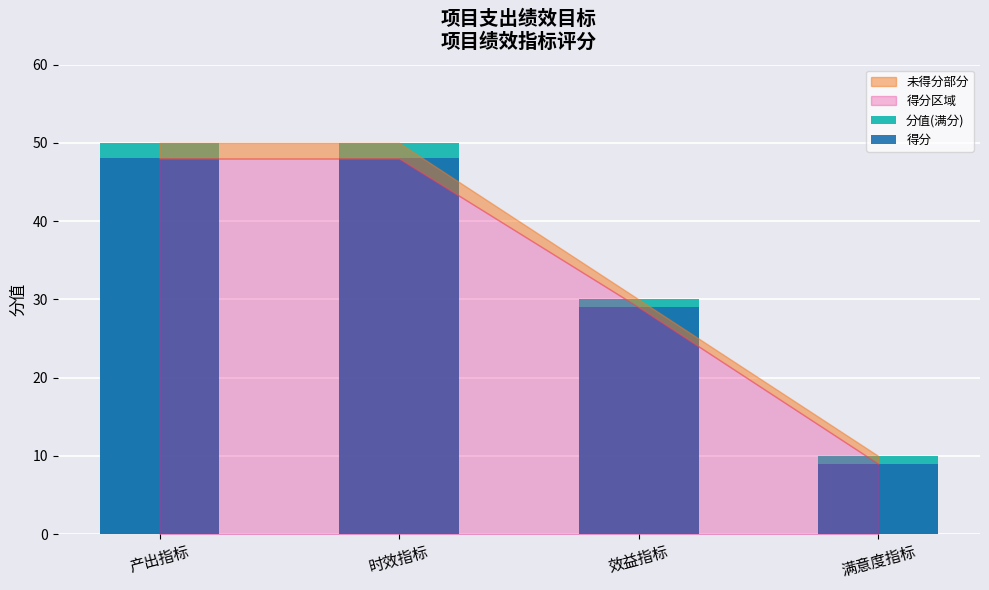

How many bars are there in total?

8